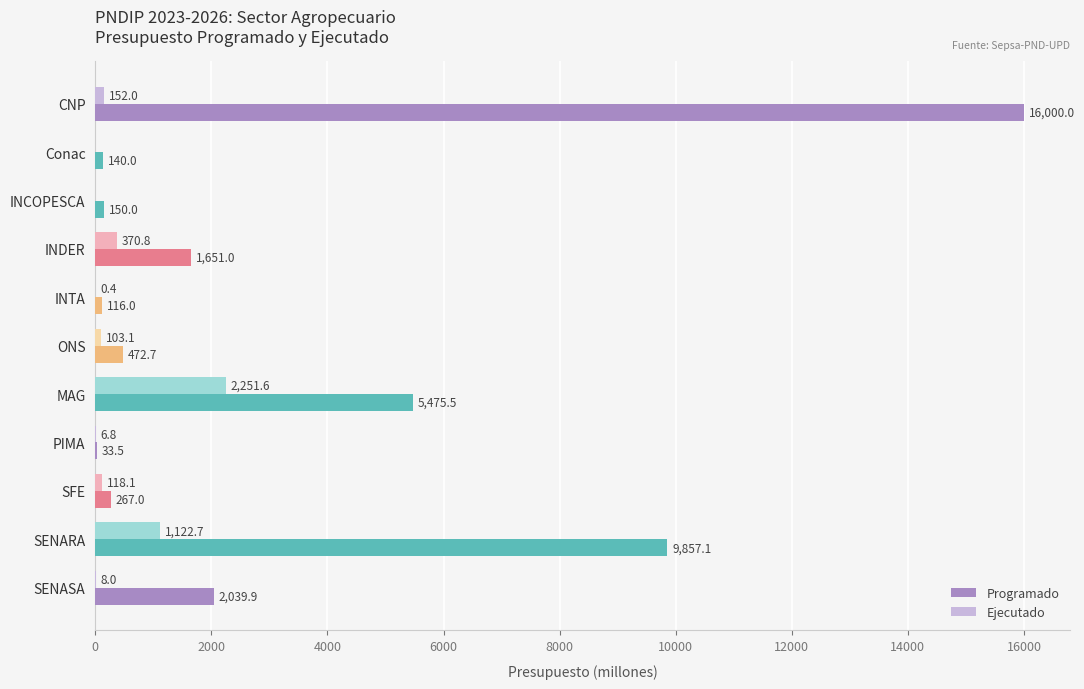

Which series changed the most between CNP and Conac?

Programado